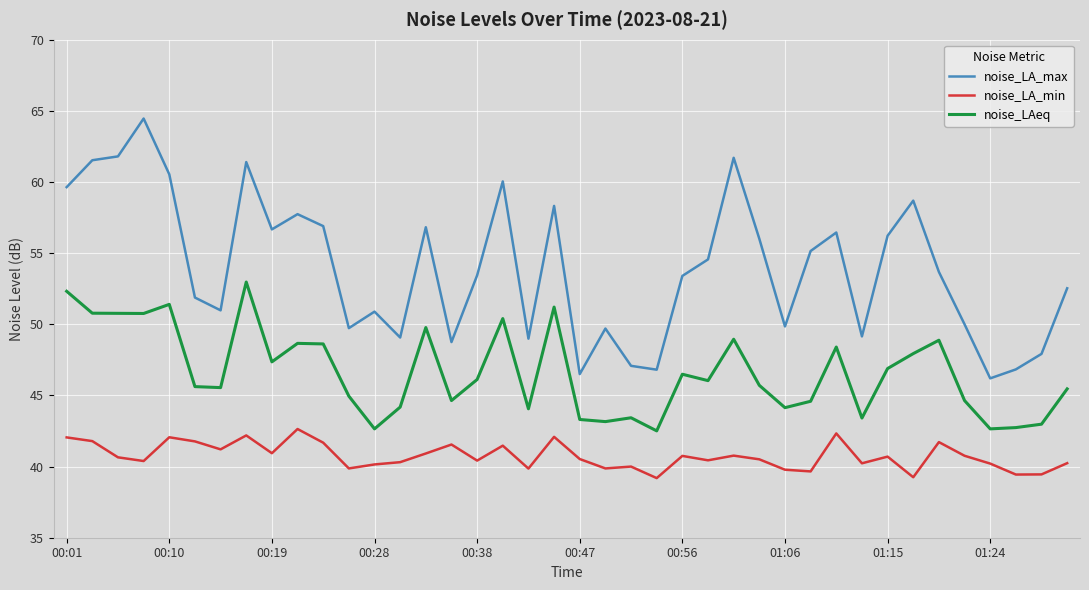

What is the lowest value of the noise_LA_max series?

46.2